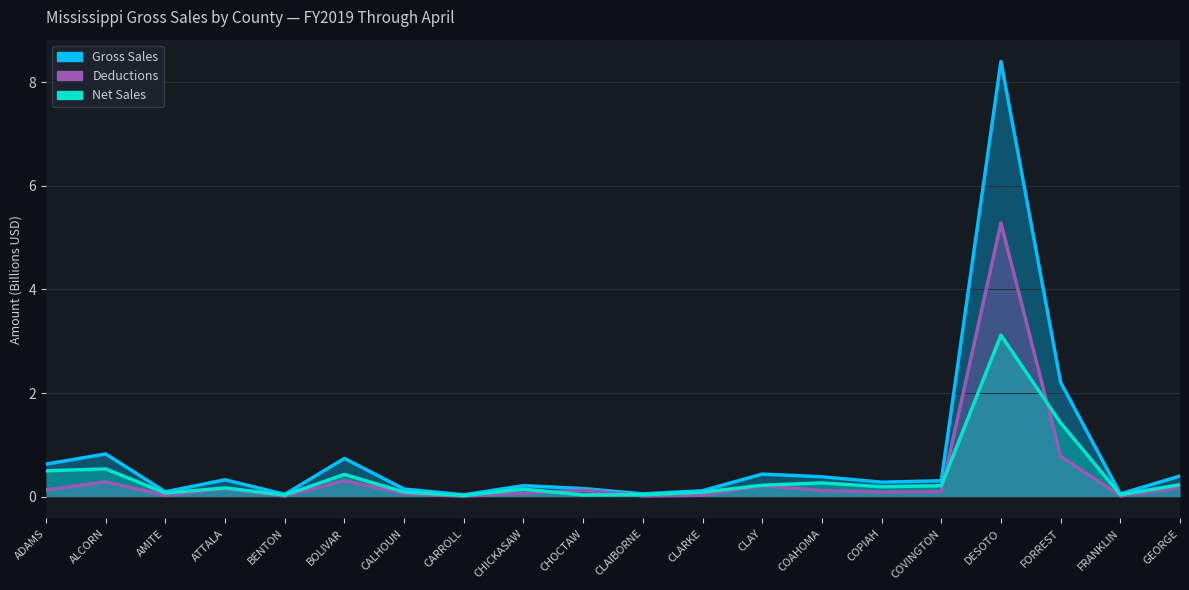

Rank the categories by Net Sales value from highest to lowest.

DESOTO, FORREST, ALCORN, ADAMS, BOLIVAR, COAHOMA, GEORGE, CLAY, COVINGTON, COPIAH, ATTALA, CHICKASAW, CALHOUN, CLARKE, AMITE, FRANKLIN, CLAIBORNE, CHOCTAW, BENTON, CARROLL